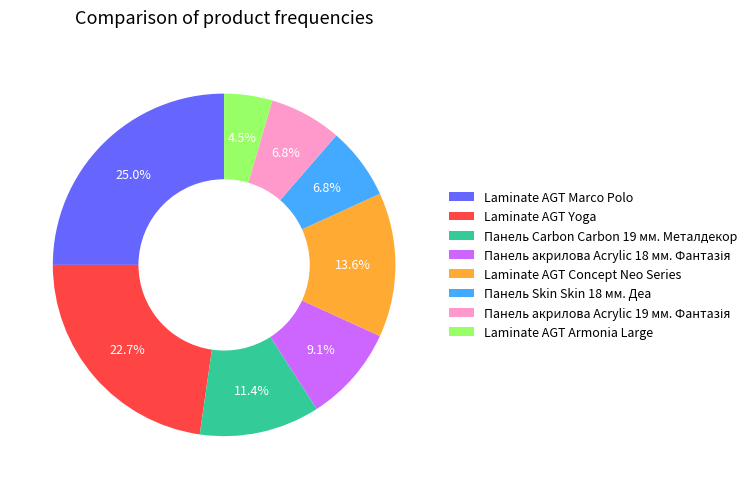

Between Laminate AGT Marco Polo and Laminate AGT Yoga, which is larger?

Laminate AGT Marco Polo